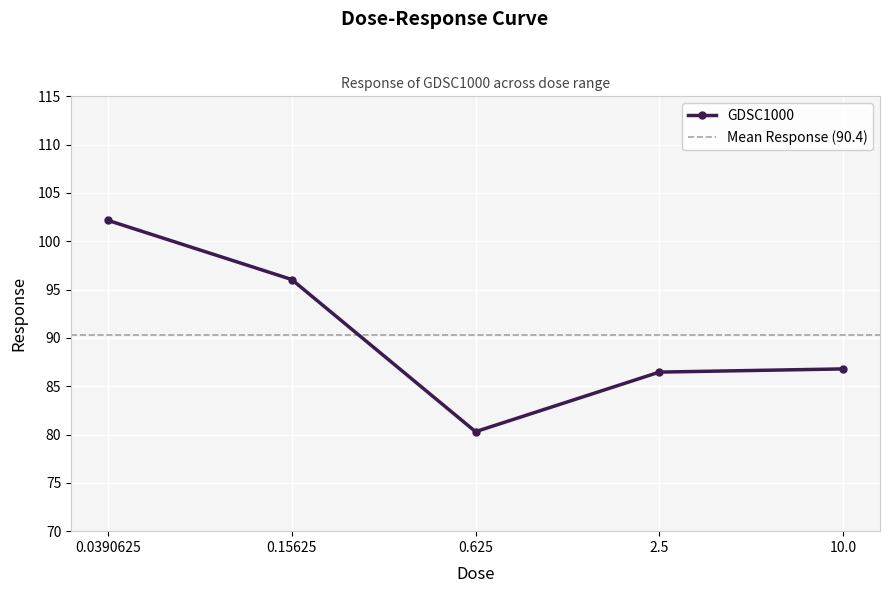

Is it true that the value at 2.5 is 86.5?

True